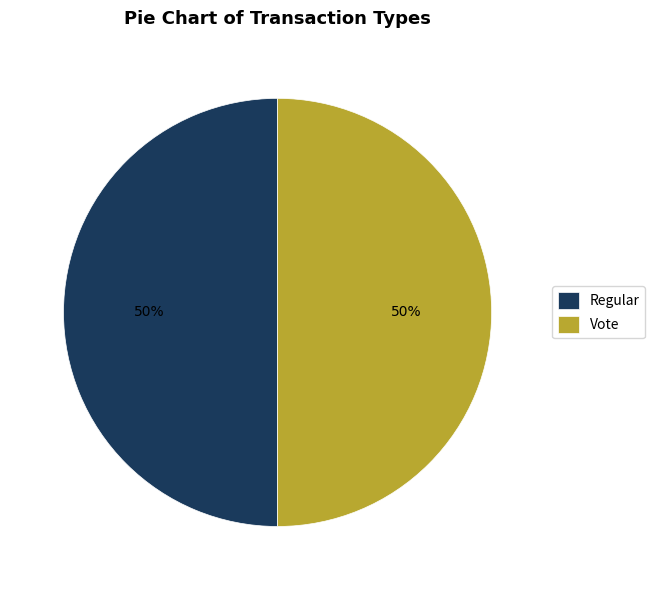

Count the number of slices in the pie.

2